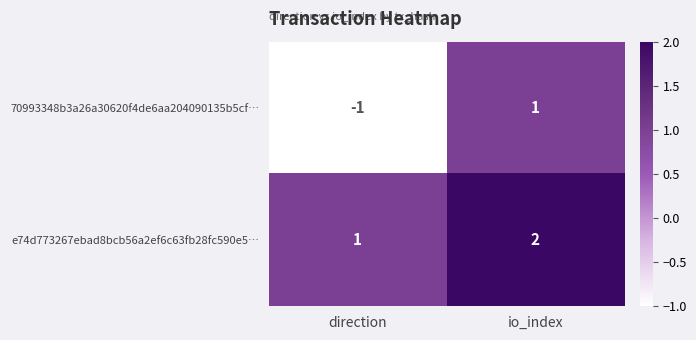

List the series in order of their peak value, lowest first.

70993348b3a26a30620f4de6aa204090135b5cf…, e74d773267ebad8bcb56a2ef6c63fb28fc590e5…